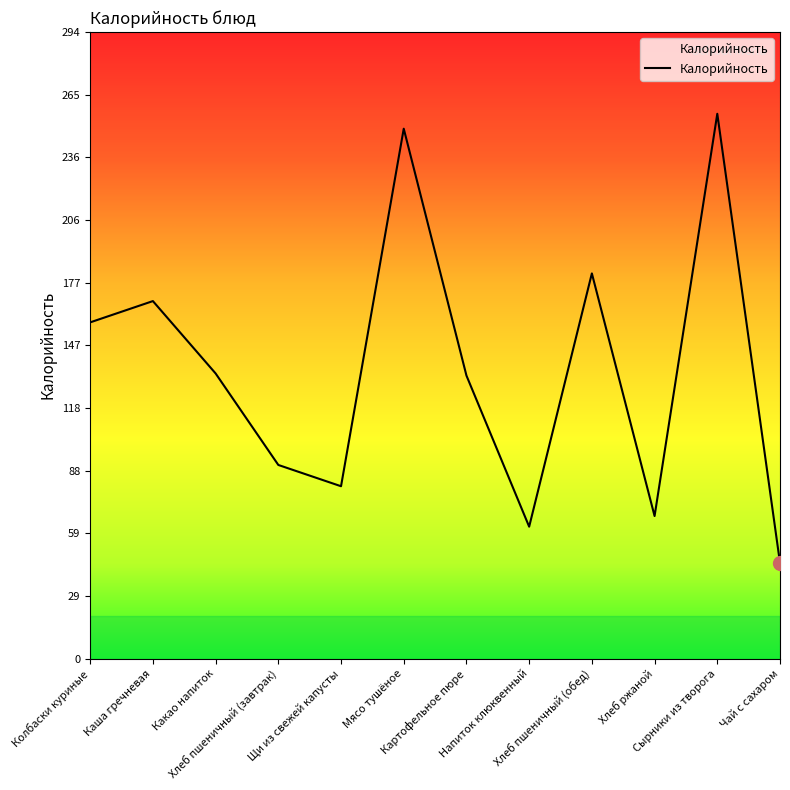

What is the change in value from Щи из свежей капусты to Хлеб пшеничный (обед)?

+100